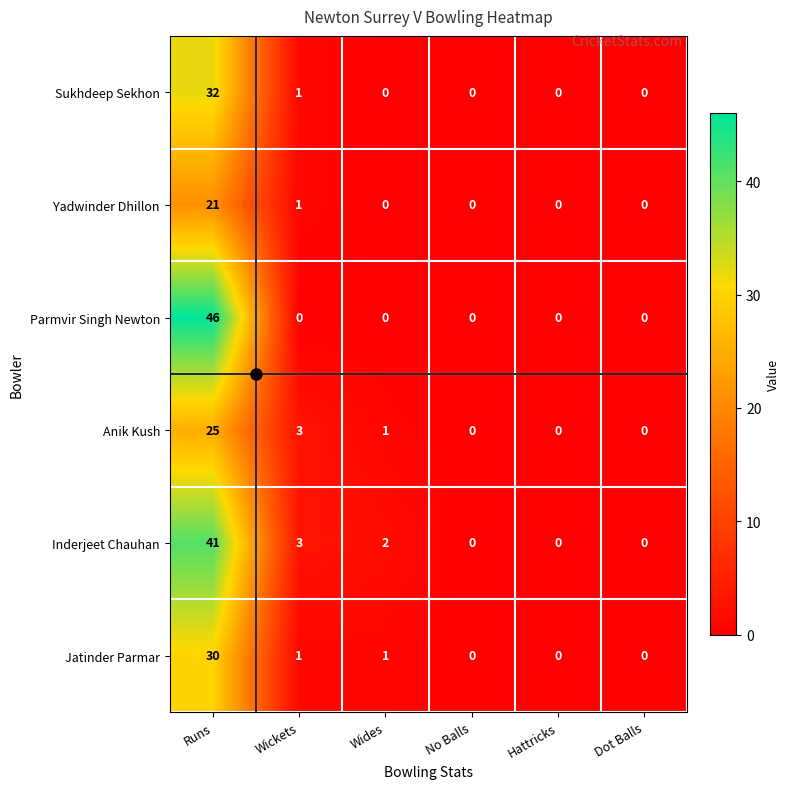

What is the difference between the maximum and minimum values in the Jatinder Parmar series?

30